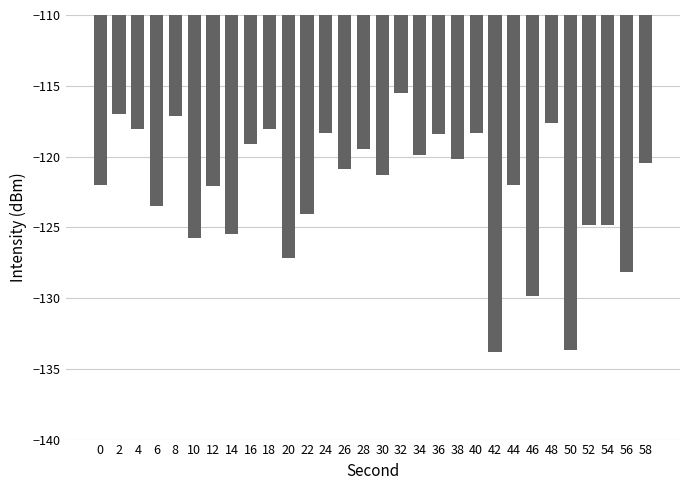

At which category does the chart reach its peak across all series?

32